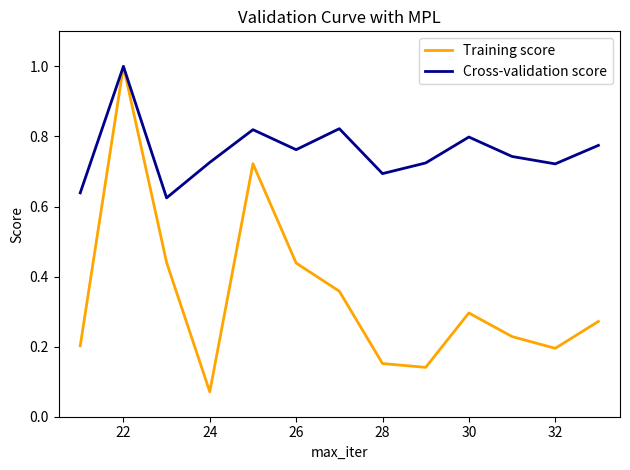

How many categories are shown in the chart?

13